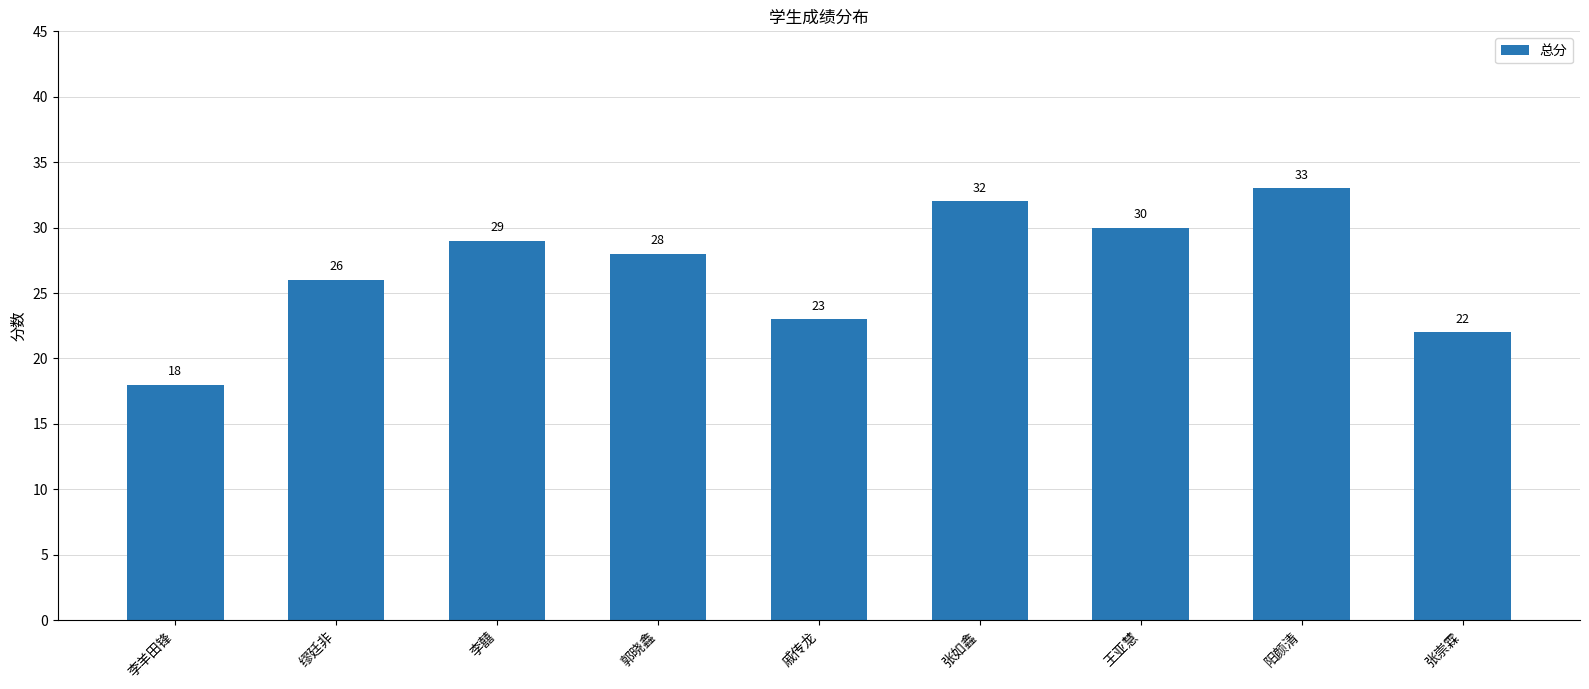

Which category has the highest value across all series?

阳颜清